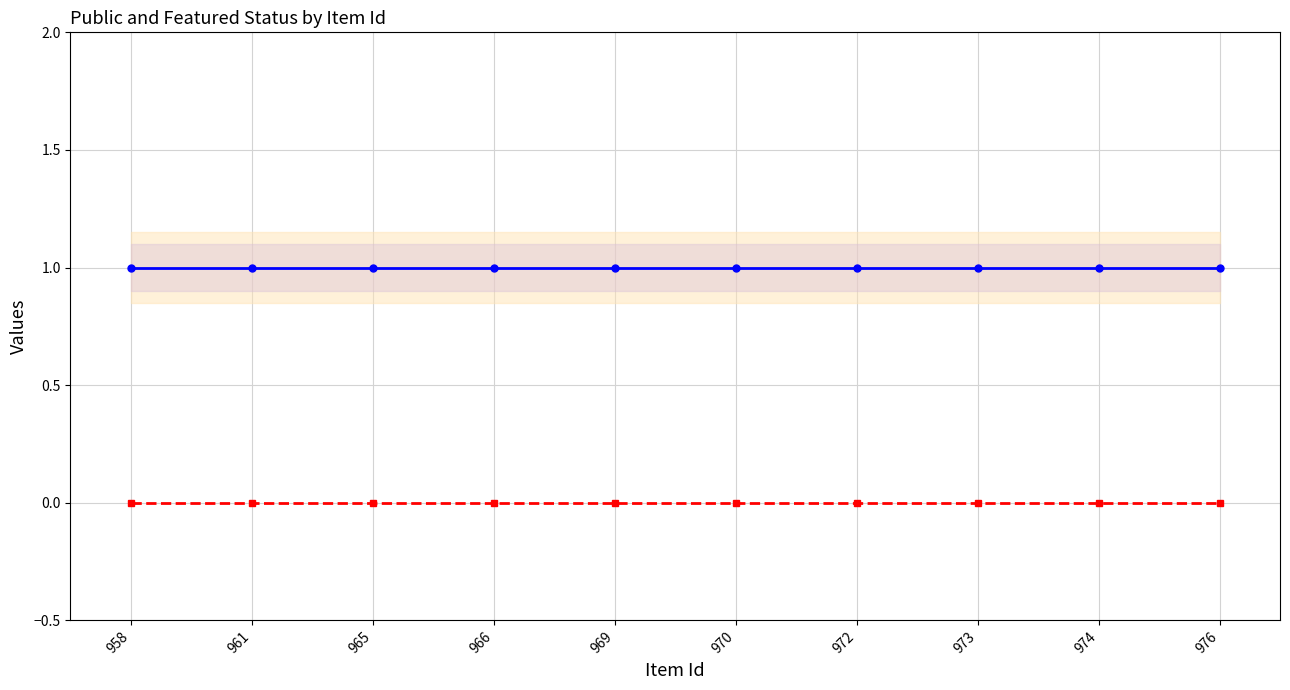

What is the total value across all series at 976?

1